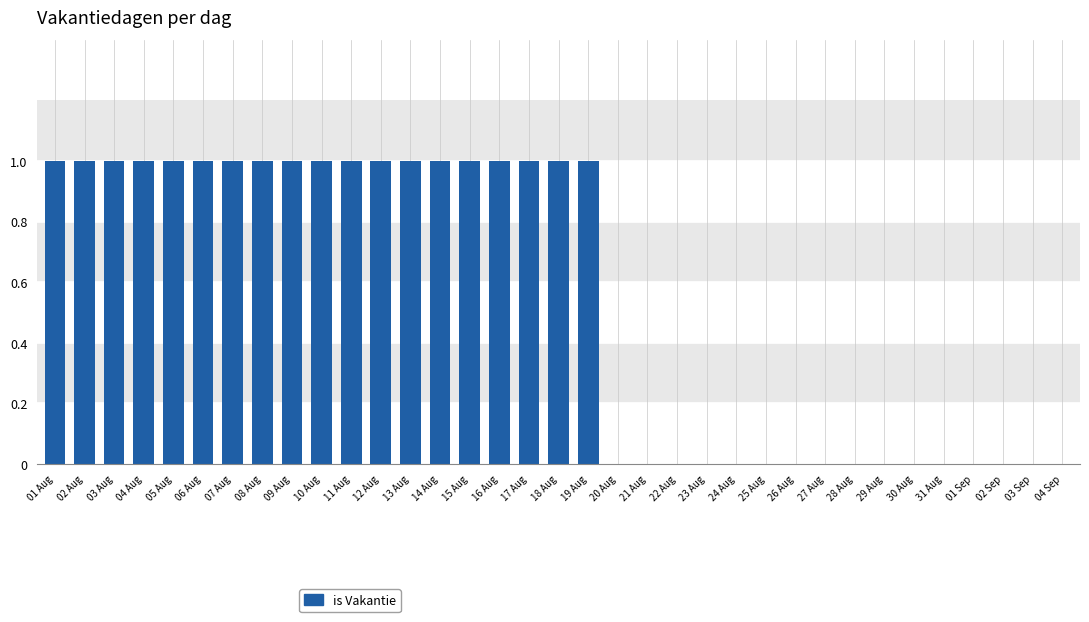

What is the ratio of the value at 13 Aug to the value at 14 Aug?

1.0